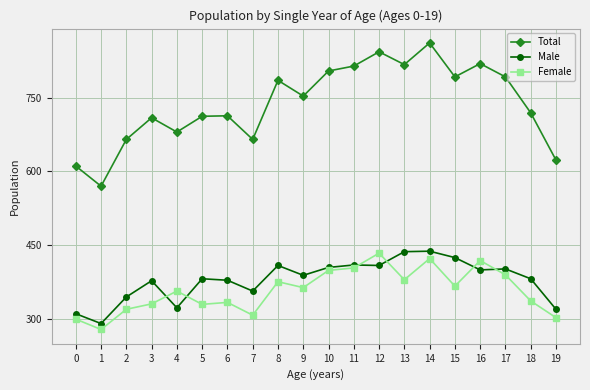

Which series has the largest range (max minus min)?

Total